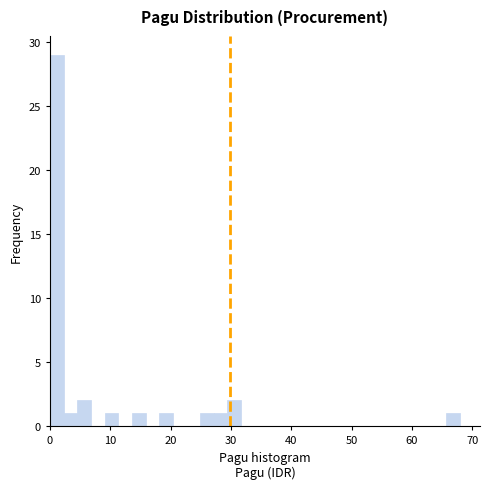

Around what value on the x-axis is the tallest bar? Give the approximate position of its centre, as read against the axis.

1